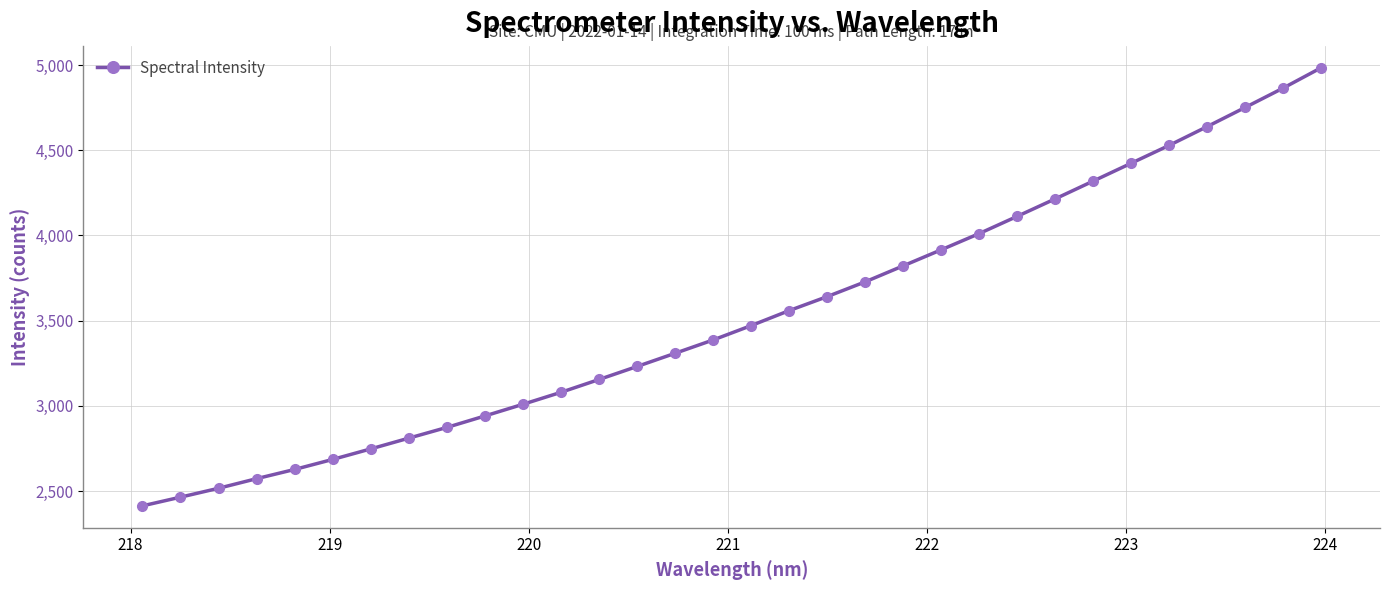

What is the average value?

3524.7